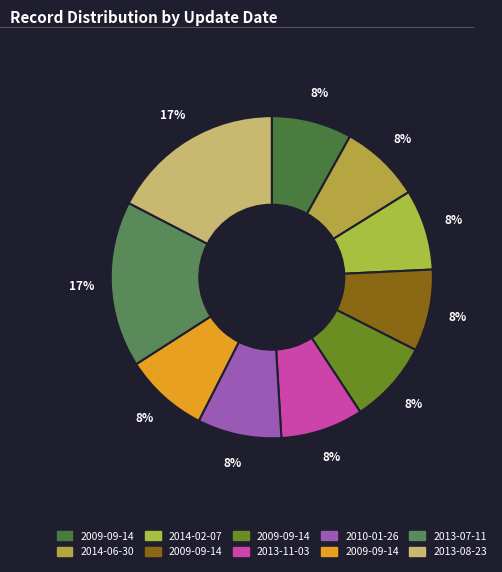

How many segments does this pie chart have?

10